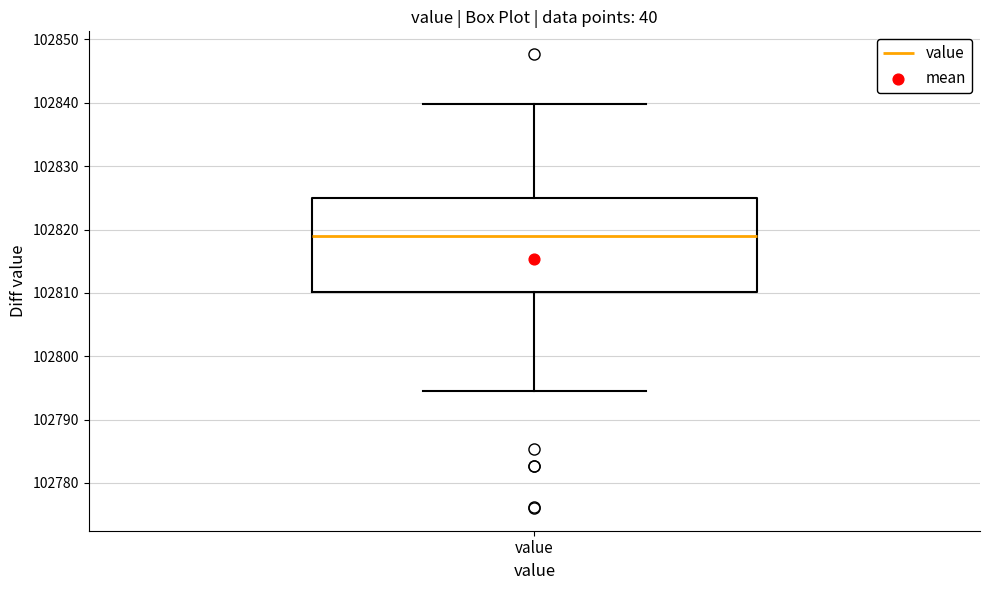

Read this box plot against the y-axis: the position of the median line, the range covered by the box, and the ends of both whiskers. The values are not printed on the chart, so give them approximately, as read against the axis.

median 102819, box 102810 to 102825, whiskers 102794 to 102840